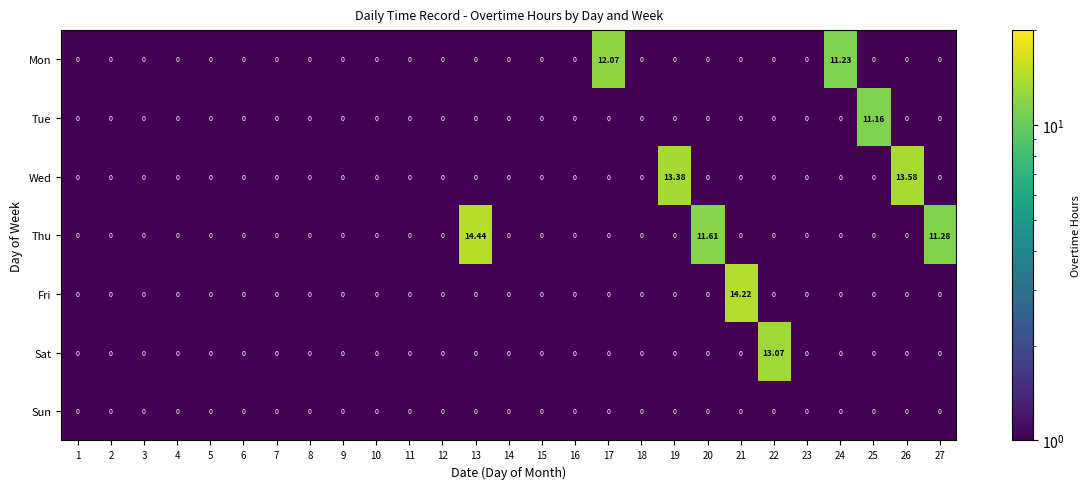

Between 21 and 24, which series saw the biggest shift?

Fri